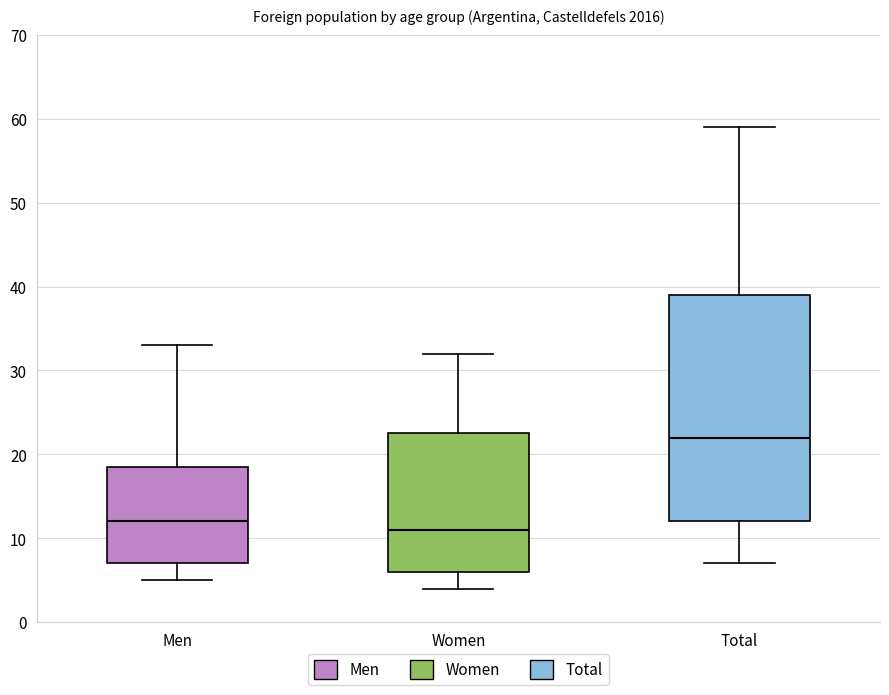

Where does the upper whisker of the box for Total end on the y-axis? The values are not printed on the chart, so give them approximately, as read against the axis.

59